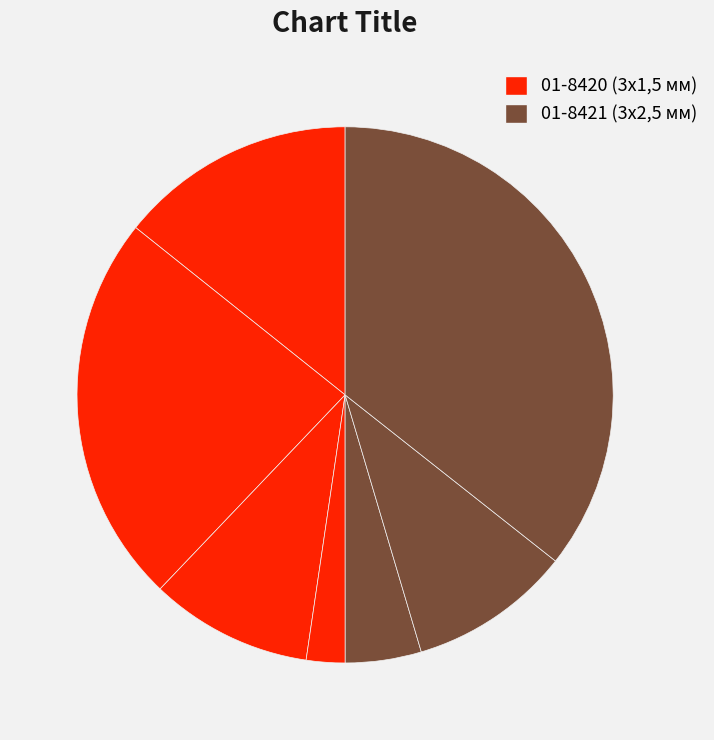

Rank the categories by value from highest to lowest.

01-8421-50, 01-8420-50, 01-8421-20, 01-8420-20, 01-8421-10, 01-8420-10, 01-8420-5